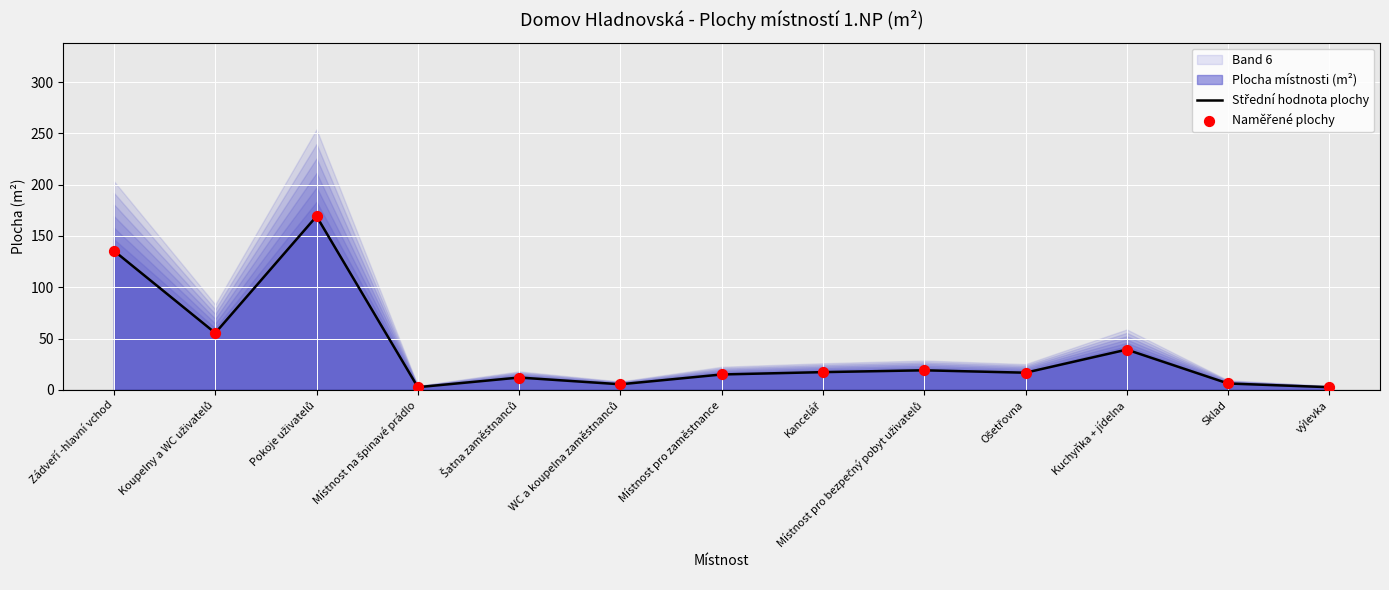

What is the total value across all series at Pokoje uživatelů?

338.4